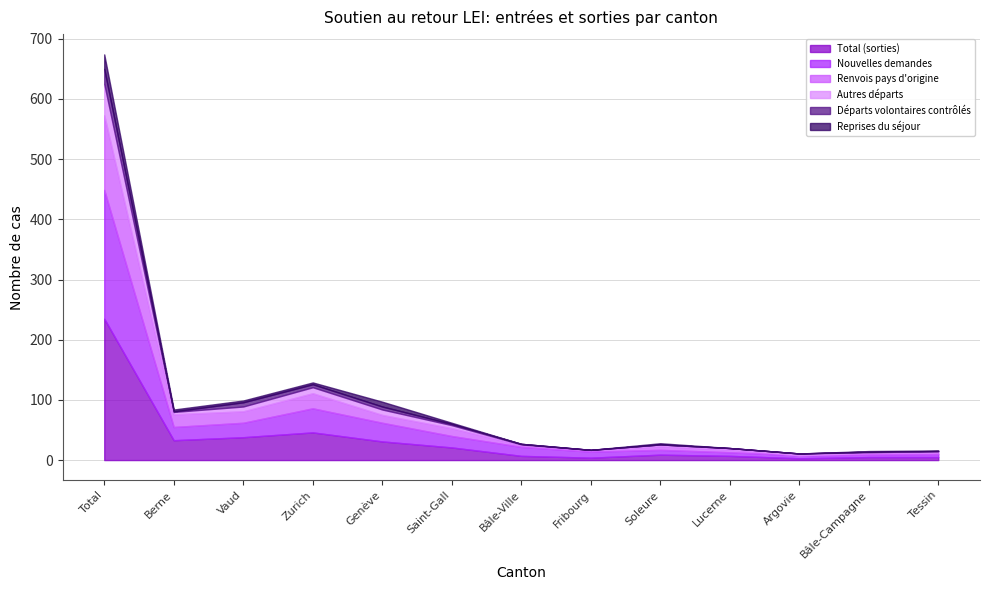

Is it true that Reprises du séjour equals 3 at Vaud?

True